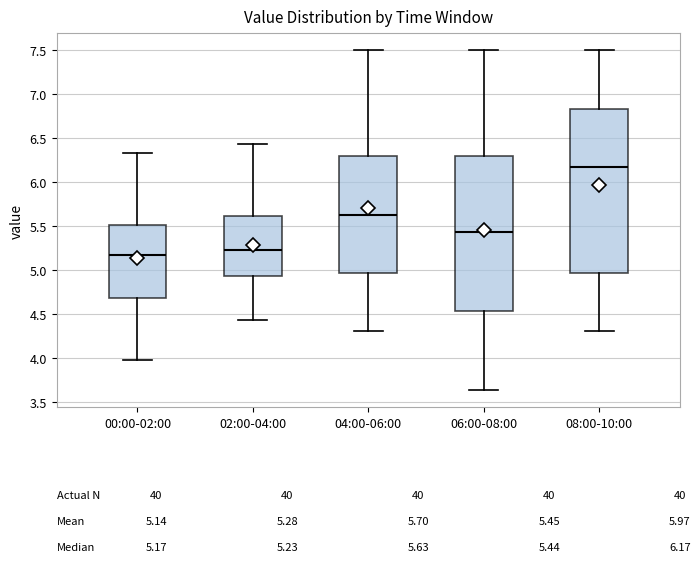

Which box is the tallest, from its lower edge to its upper edge?

08:00-10:00